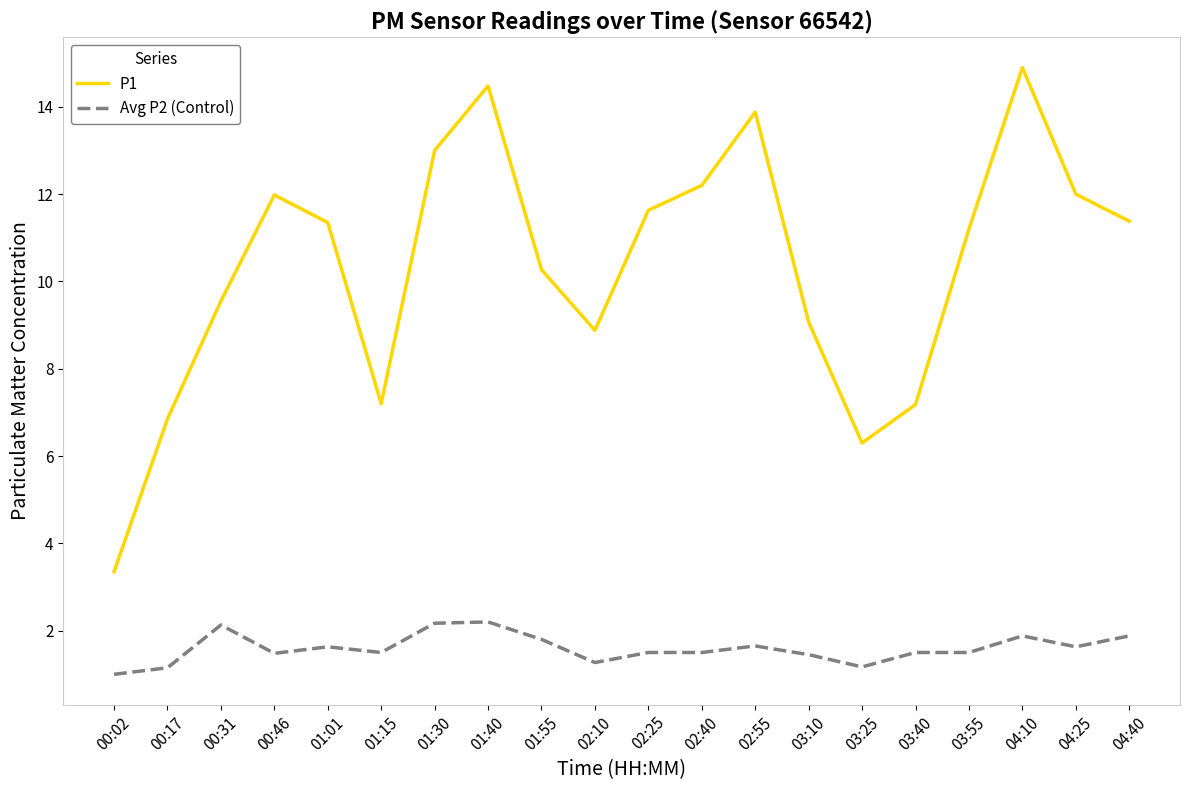

List the series in order of their peak value, lowest first.

Avg P2 (Control), P1